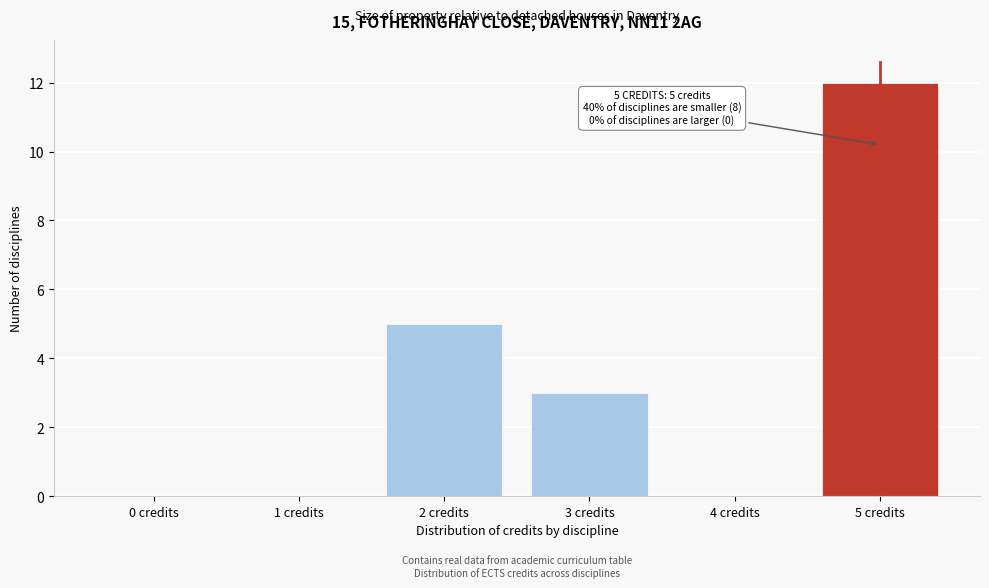

Reading right to left, extract all data points from this chart.

5 credits=12	4 credits=0	3 credits=3	2 credits=5	1 credits=0	0 credits=0